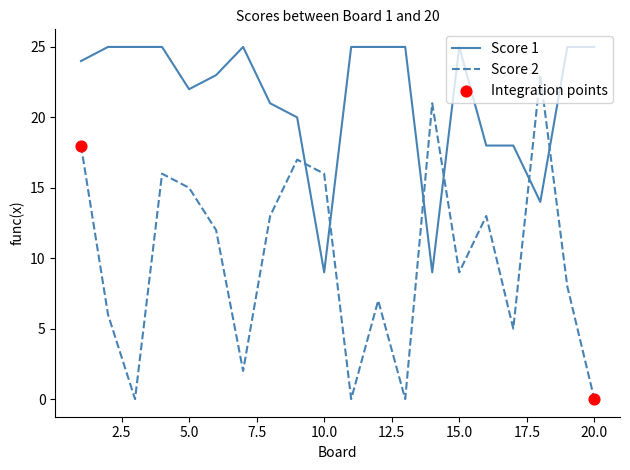

Which series has the widest spread of values?

Score 2